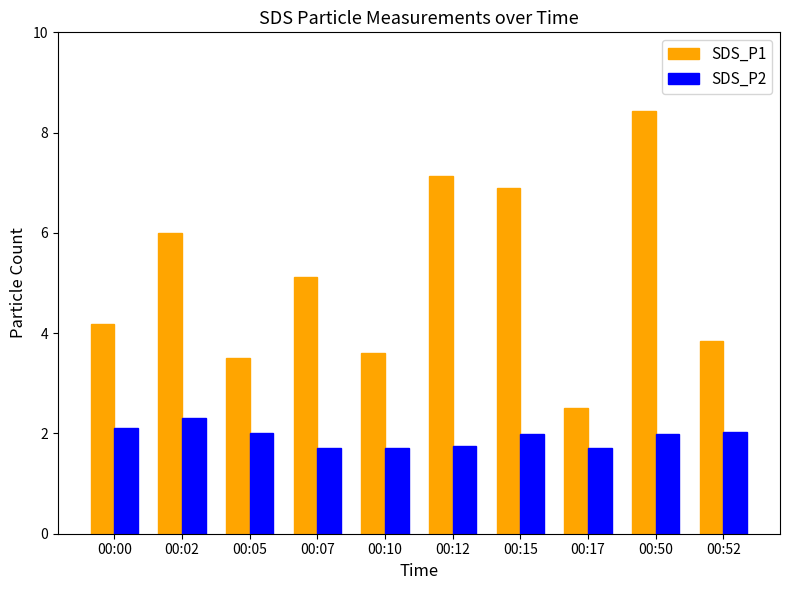

What value does the SDS_P2 series have at 00:17?

1.7